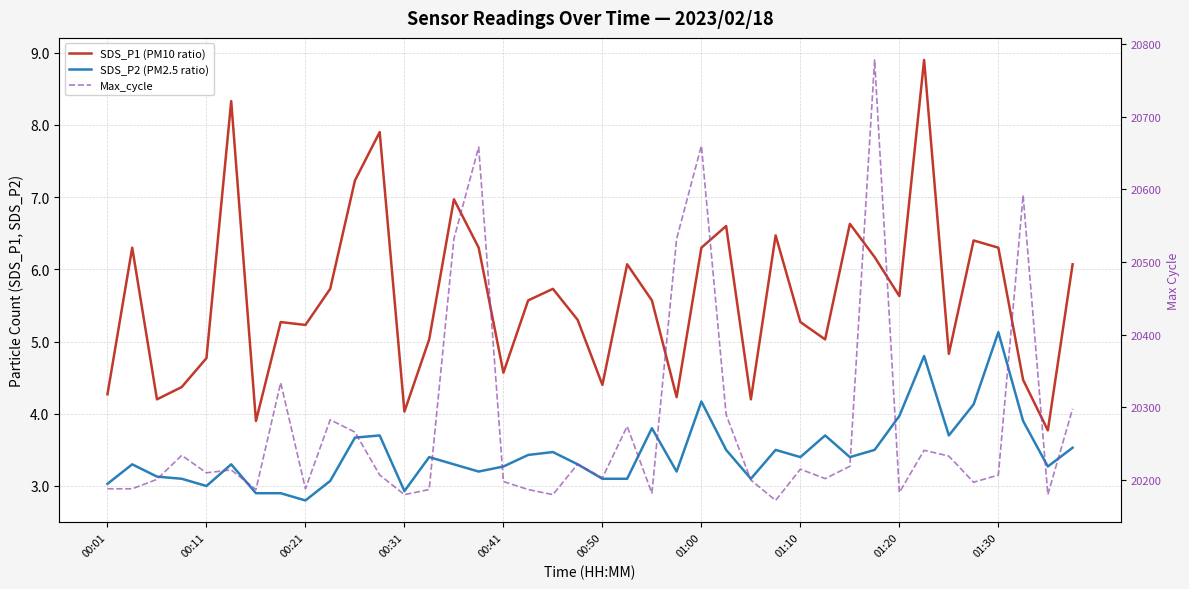

Which series has the largest total across all categories?

Max_cycle